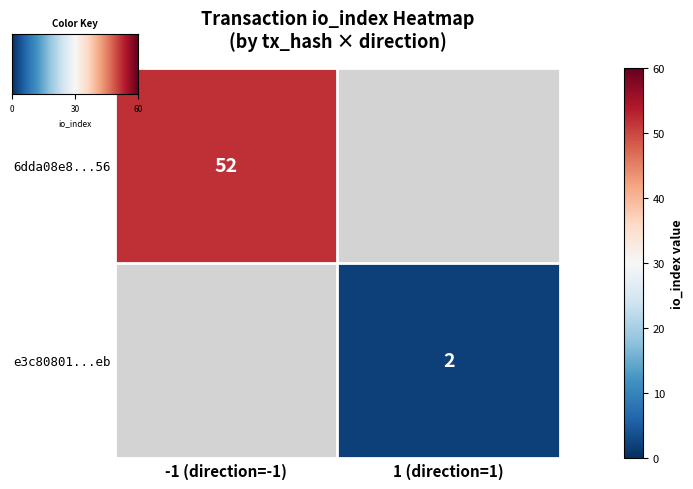

At how many categories does at least one series exceed 50?

1